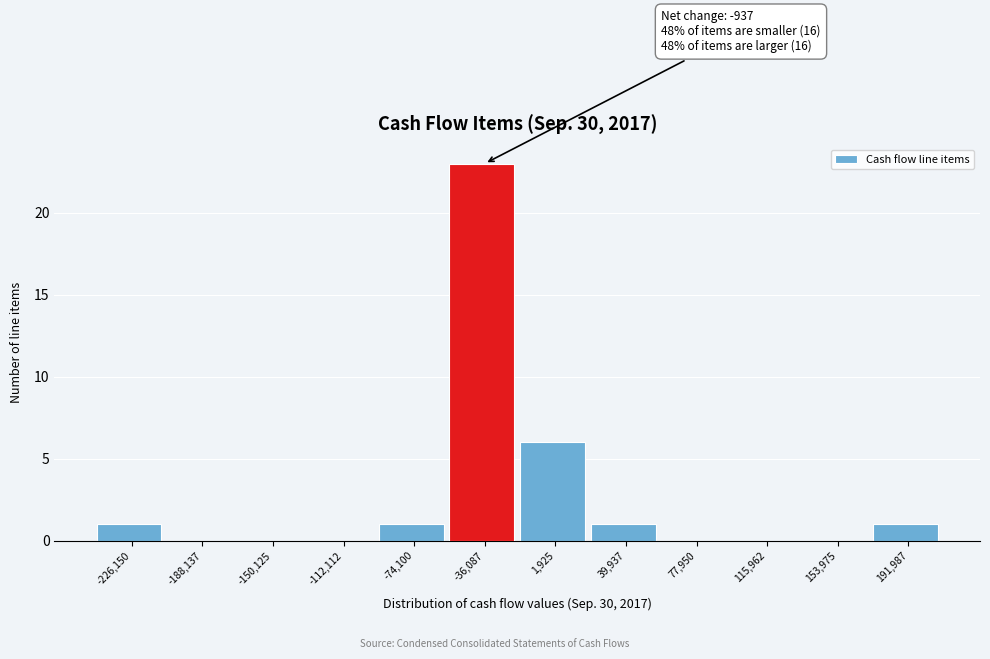

Reading right to left, extract all data points from this chart.

191,987=1	153,975=0	115,962=0	77,950=0	39,937=1	1,925=6	-36,087=23	-74,100=1	-112,112=0	-150,125=0	-188,137=0	-226,150=1